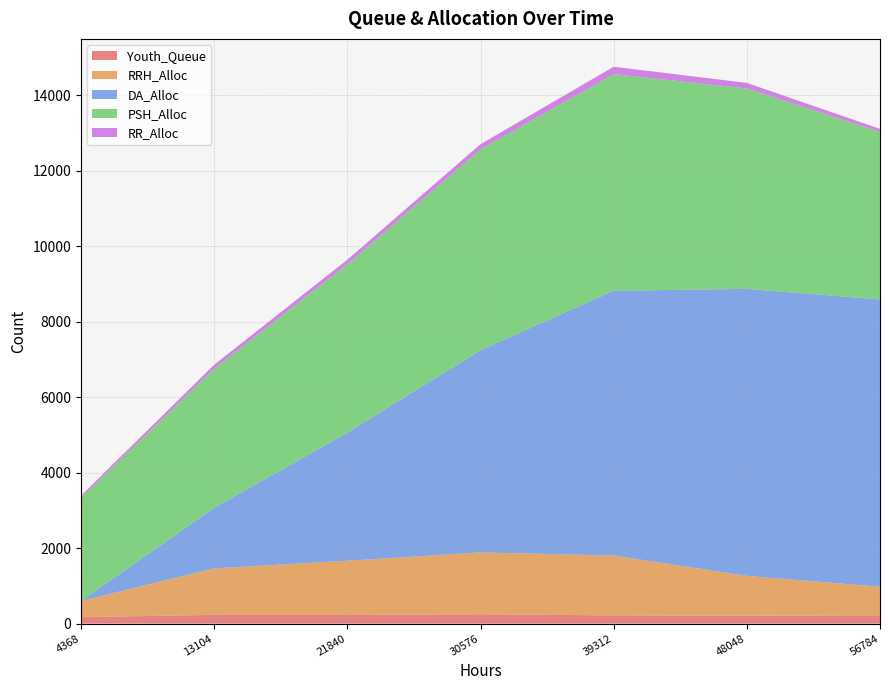

Reading right to left, what are all the values shown in this chart?

Youth_Queue: 56784=202	48048=212	39312=218	30576=249	21840=229	13104=232	4368=173
RRH_Alloc: 56784=774	48048=1052	39312=1585	30576=1637	21840=1436	13104=1232	4368=427
DA_Alloc: 56784=7613	48048=7604	39312=7015	30576=5356	21840=3394	13104=1605	4368=0
PSH_Alloc: 56784=4436	48048=5309	39312=5739	30576=5321	21840=4459	13104=3686	4368=2736
RR_Alloc: 56784=81	48048=147	39312=195	30576=138	21840=122	13104=104	4368=53